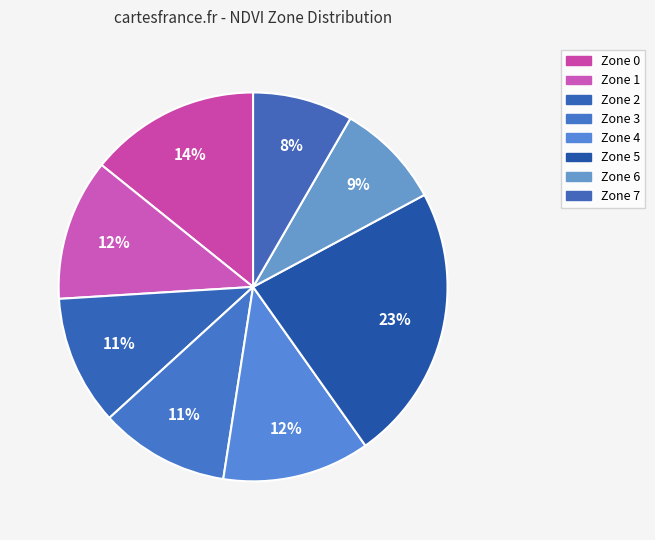

Does any single category account for the majority?

No